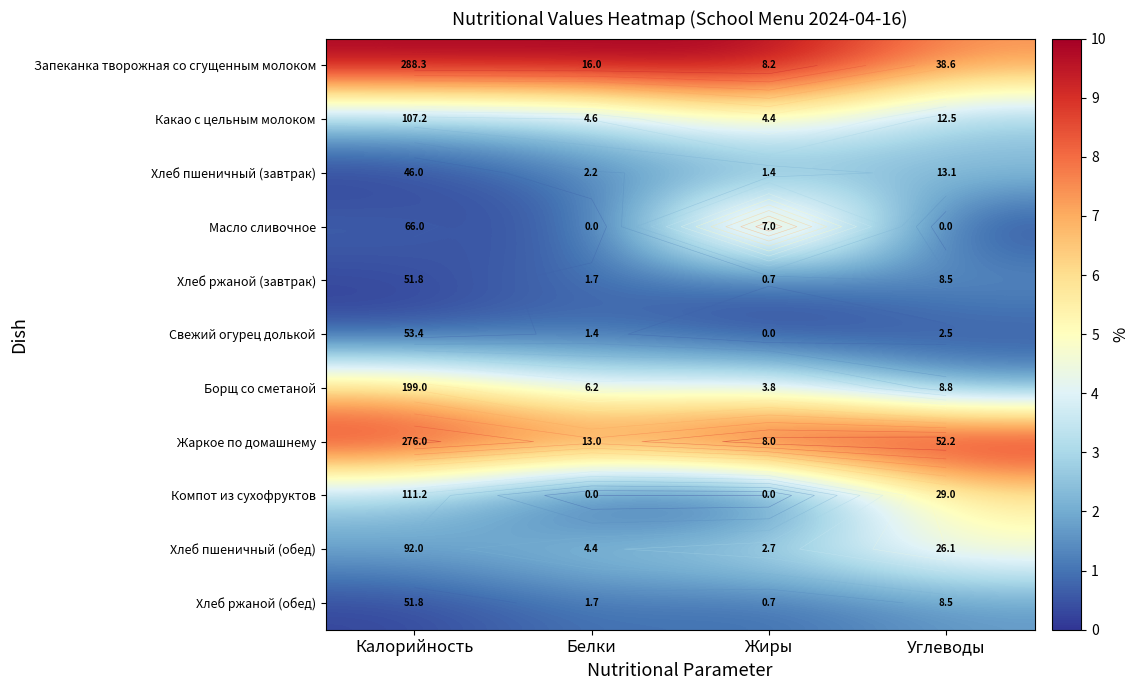

What is the difference between the highest and lowest values at Углеводы?

10.0